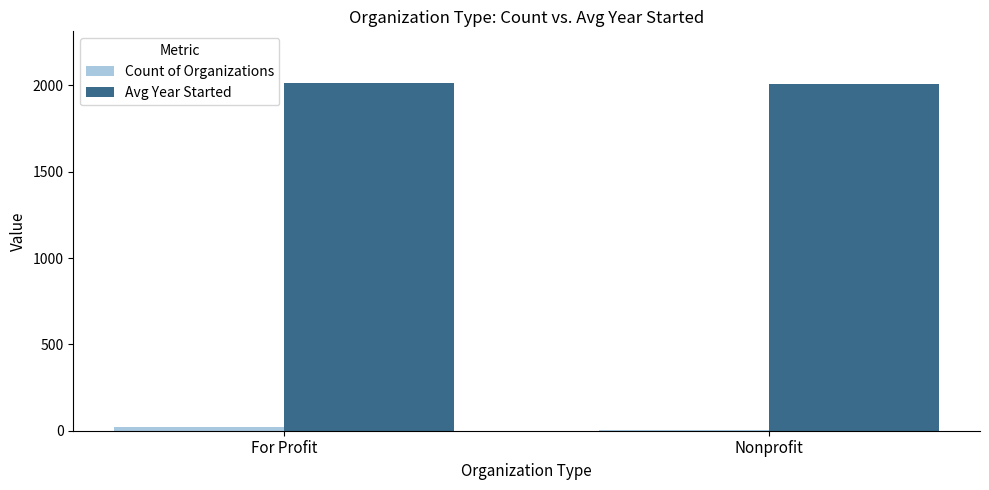

What is the greatest value displayed?

2012